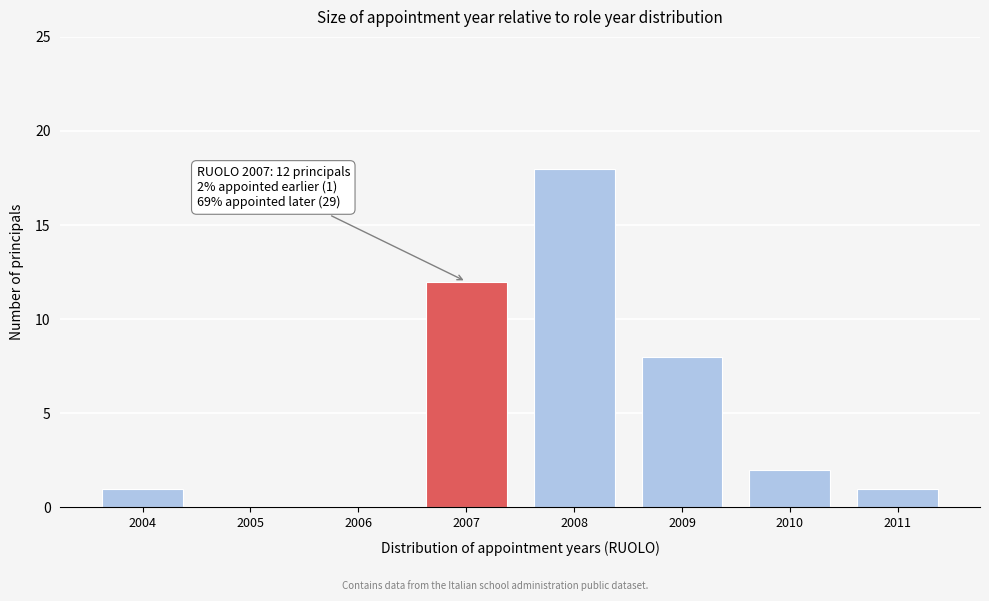

Reading right to left, extract all data points from this chart.

2011=1	2010=2	2009=8	2008=18	2007=12	2006=0	2005=0	2004=1